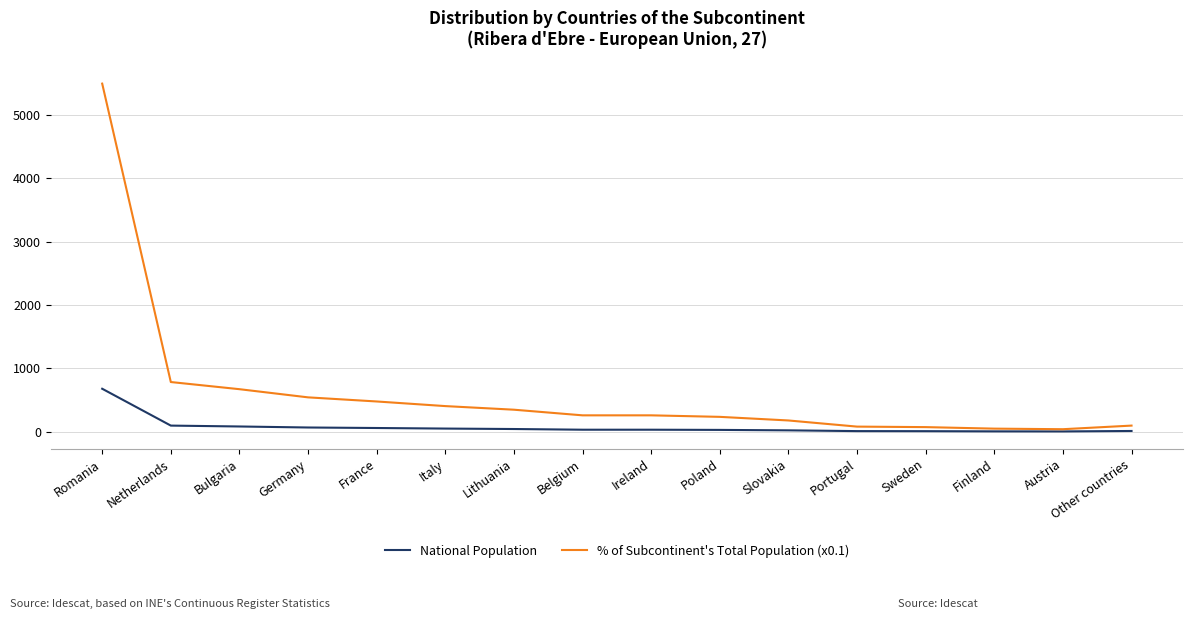

What is the difference between the maximum and minimum values in the National Population series?

674